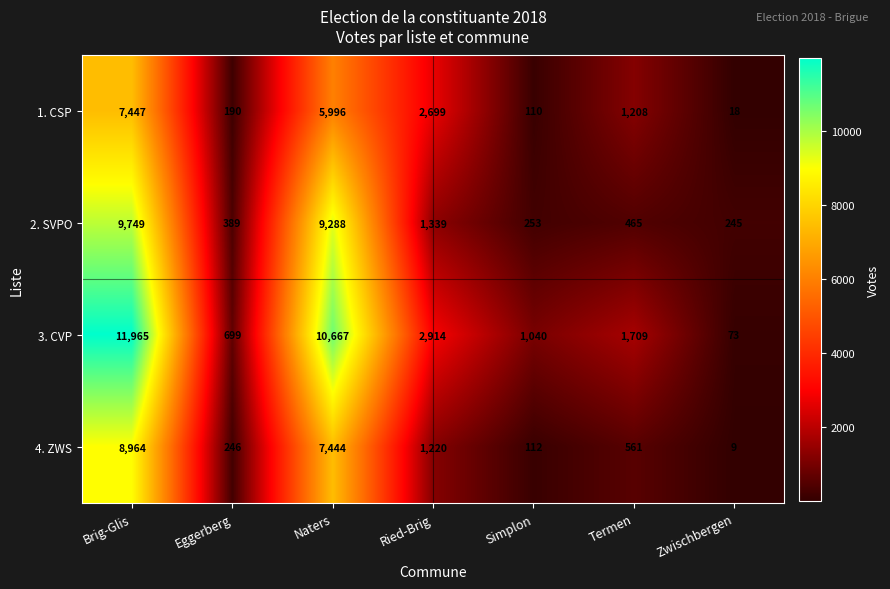

What is the difference between the maximum and second lowest values in the 2. SVPO series?

9496